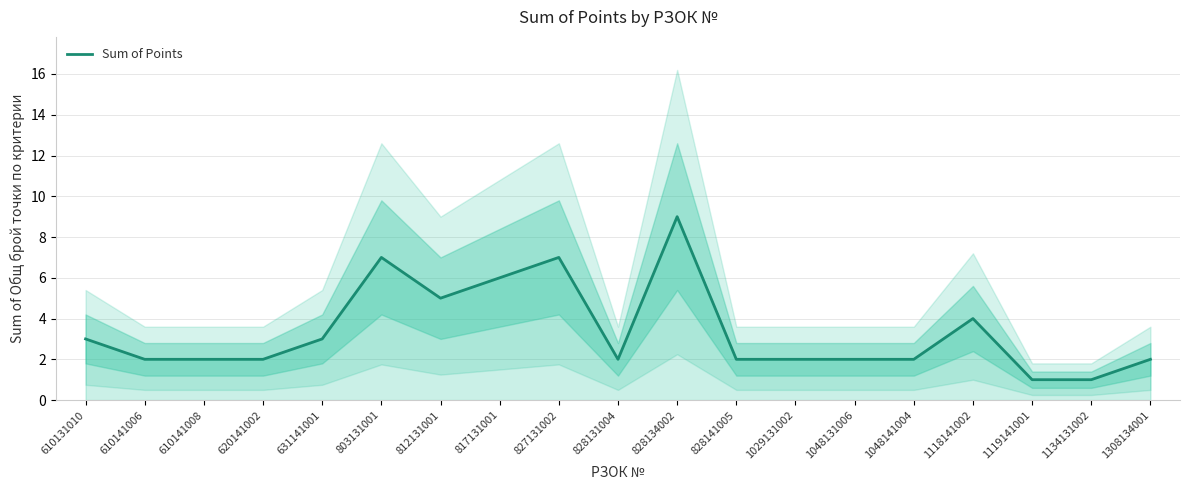

Count the values in the range 2 to 5.

13